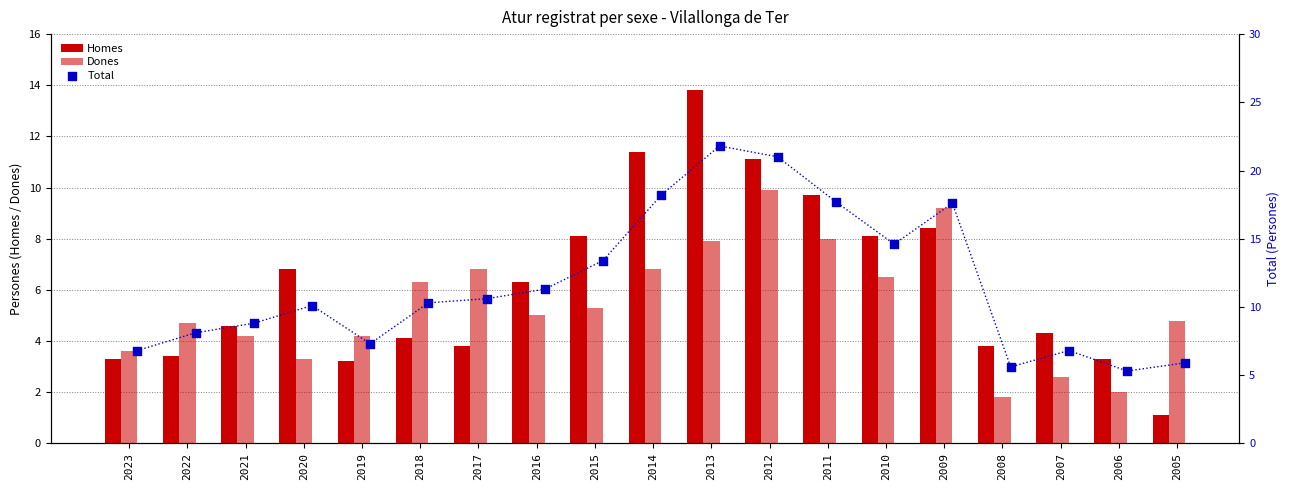

At which category is the sum across all series the highest?

2013